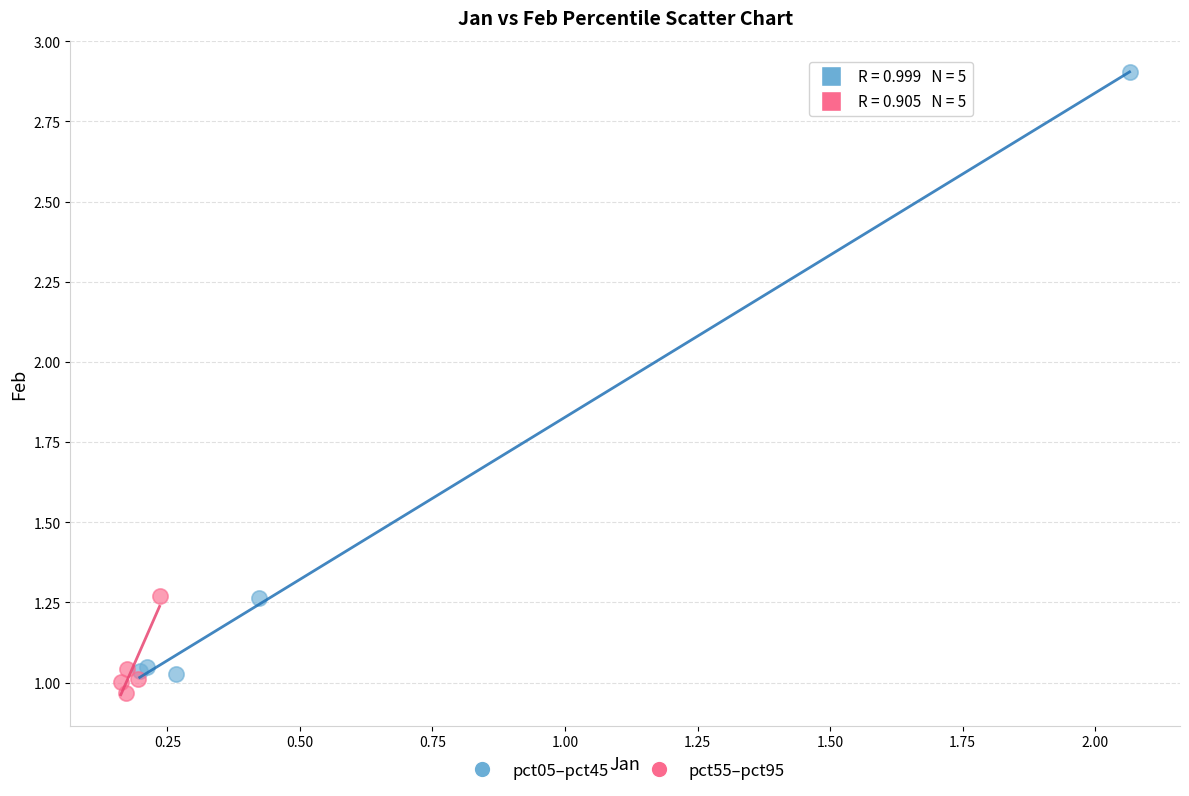

Which series has the largest Y range (max minus min)?

pct05–pct45